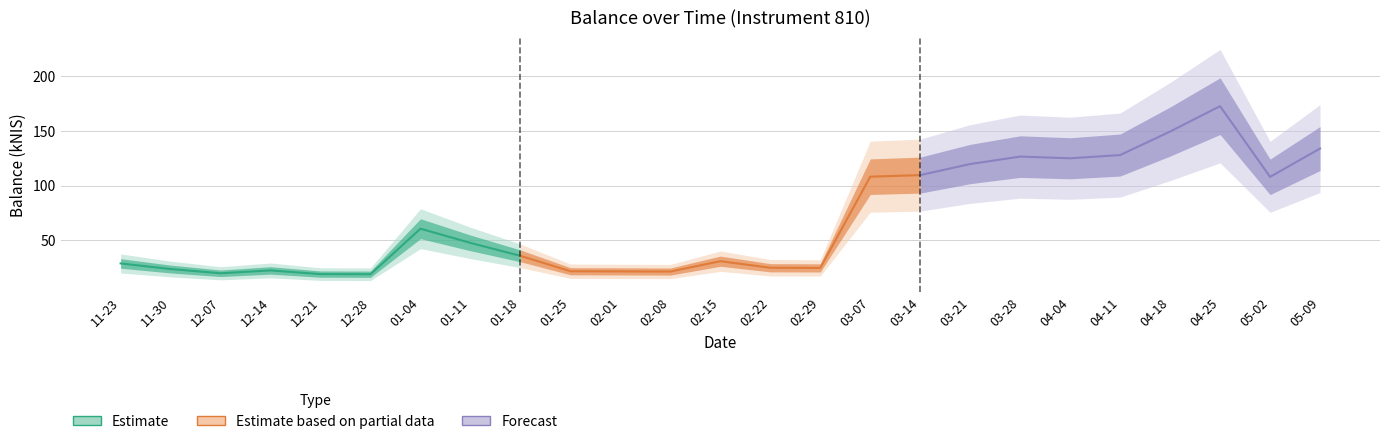

What is the maximum value shown in the chart?

172.6